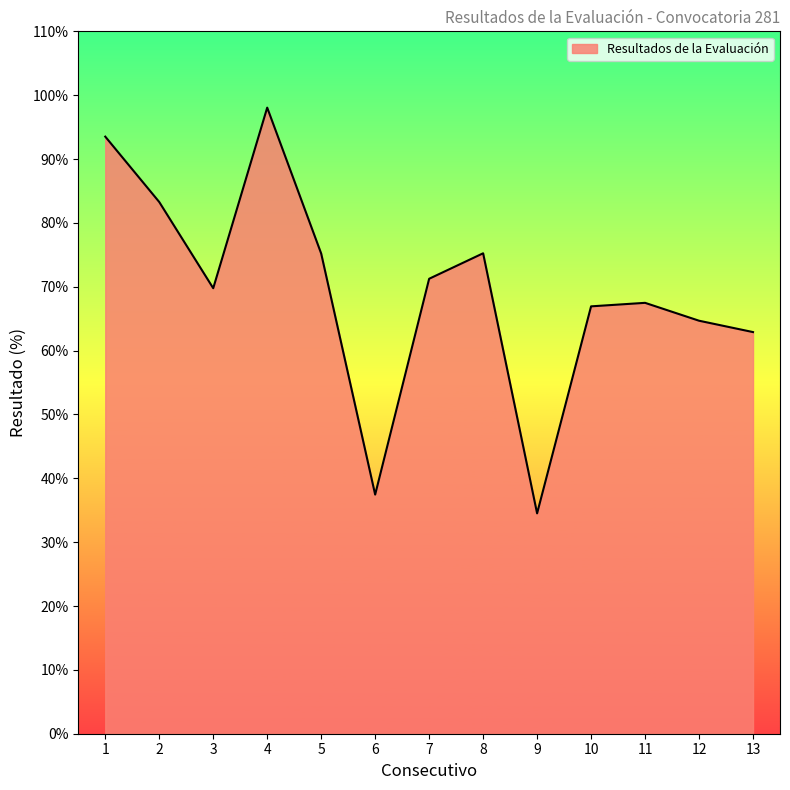

True or false: there are more than 2 points higher than both neighbors.

True